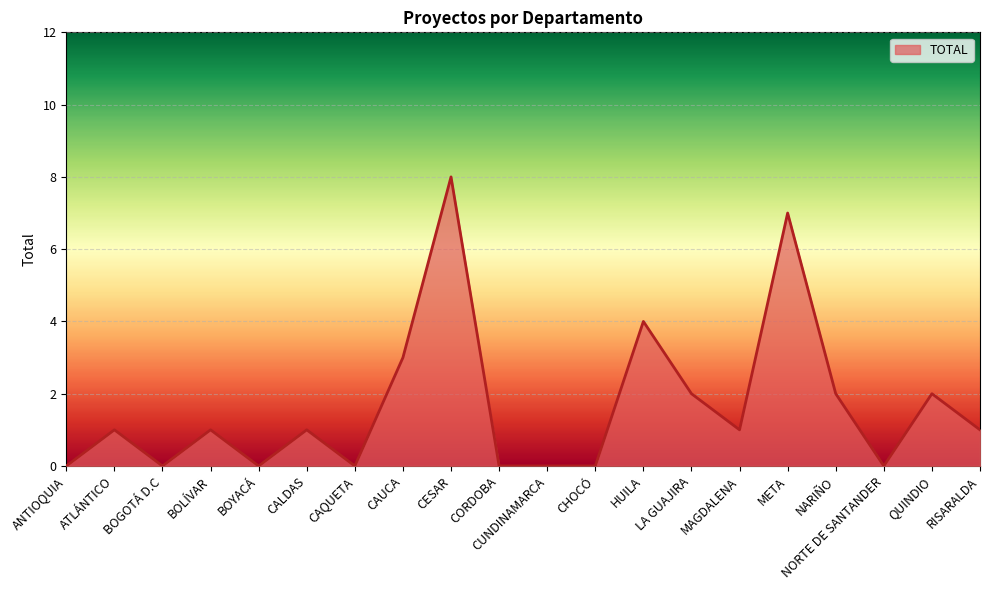

Reading left to right, what are all the values shown in this chart?

0	1	0	1	0	1	0	3	8	0	0	0	4	2	1	7	2	0	2	1